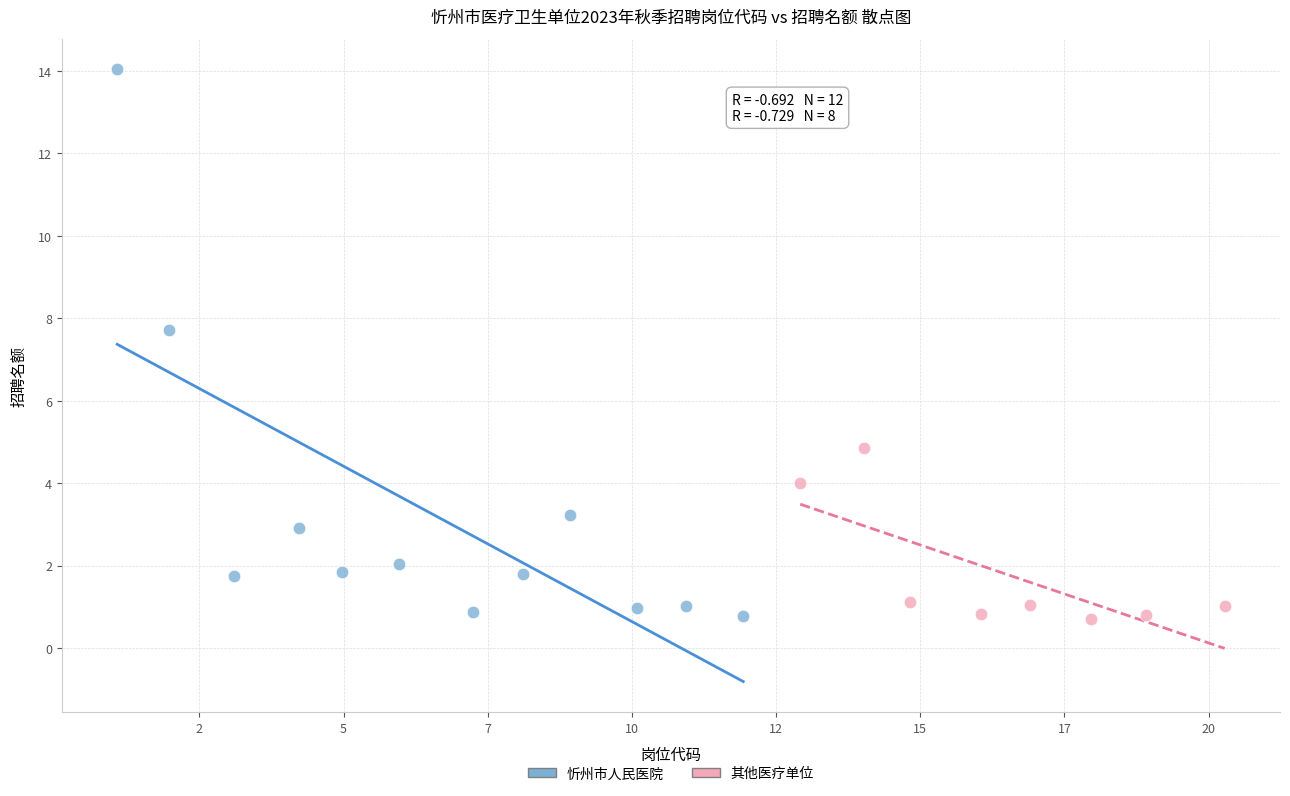

Which series has the largest Y range (max minus min)?

忻州市人民医院